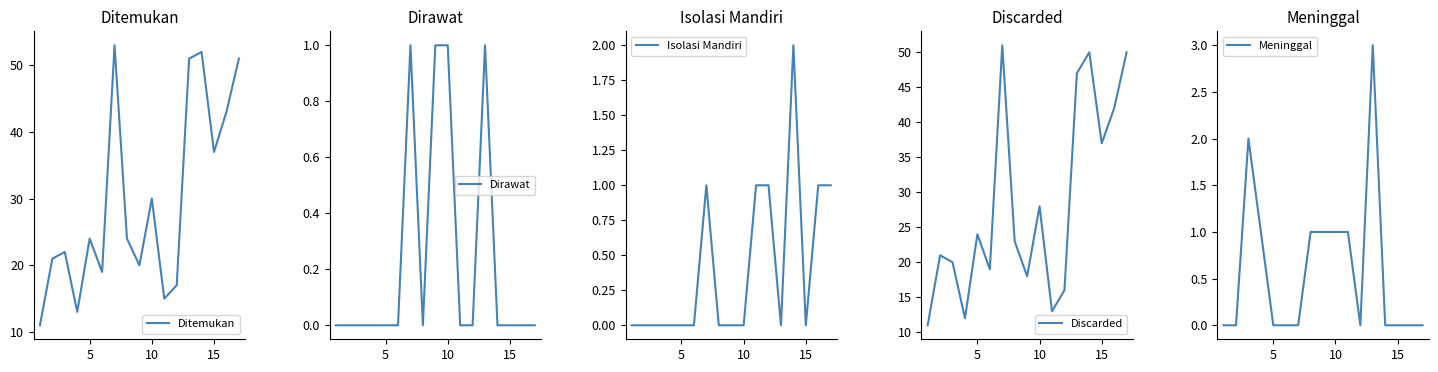

What is the maximum value for Ditemukan?

53